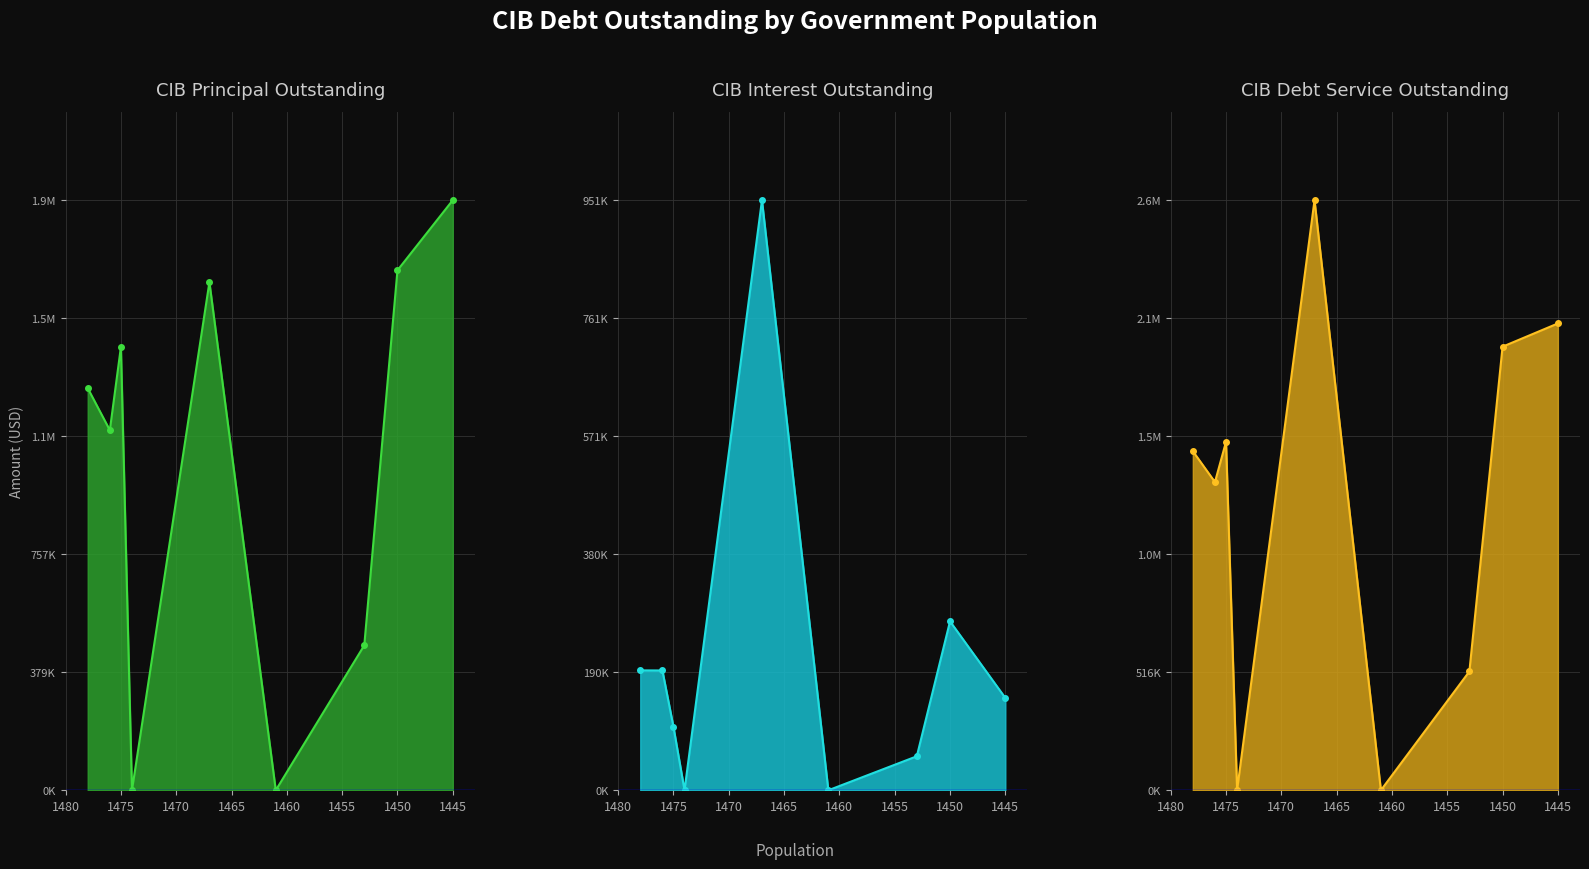

What are all the series names shown in the legend?

CIBPrincipalOutstanding, CIBInterestOutstanding, CIBDebtServiceOutstanding